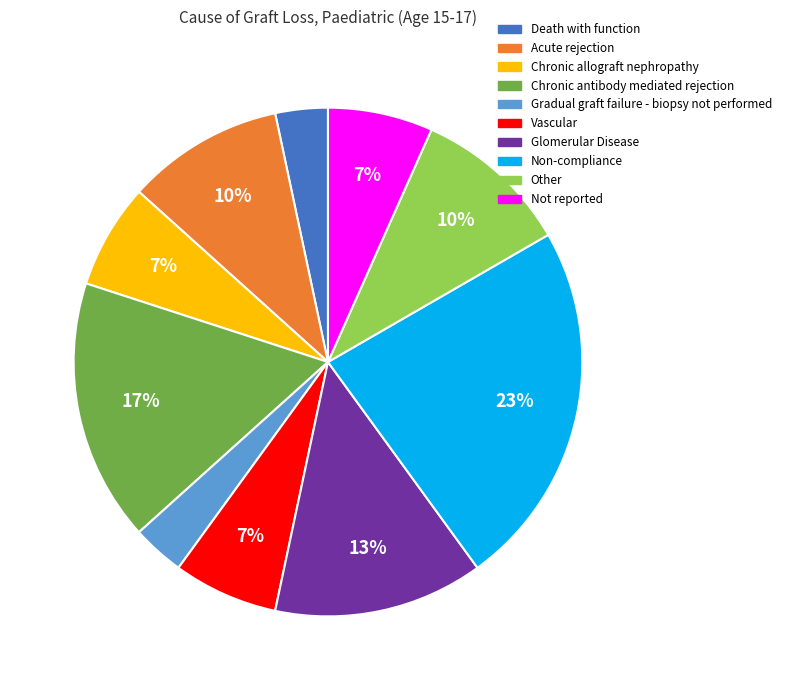

True or false: Glomerular Disease accounts for 13% of the total.

True